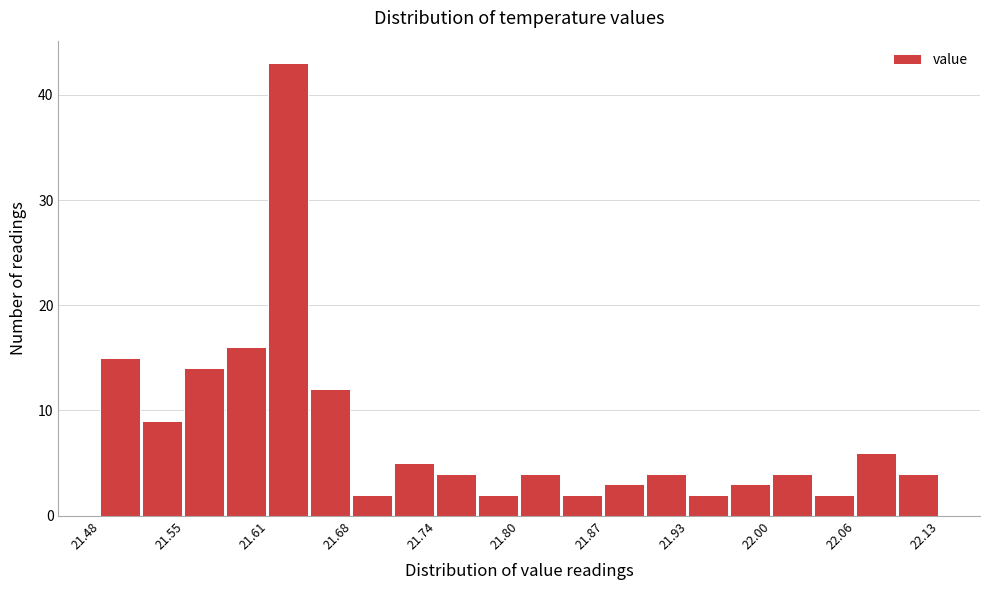

Read against the x-axis, roughly where is the centre of the tallest bar?

21.63